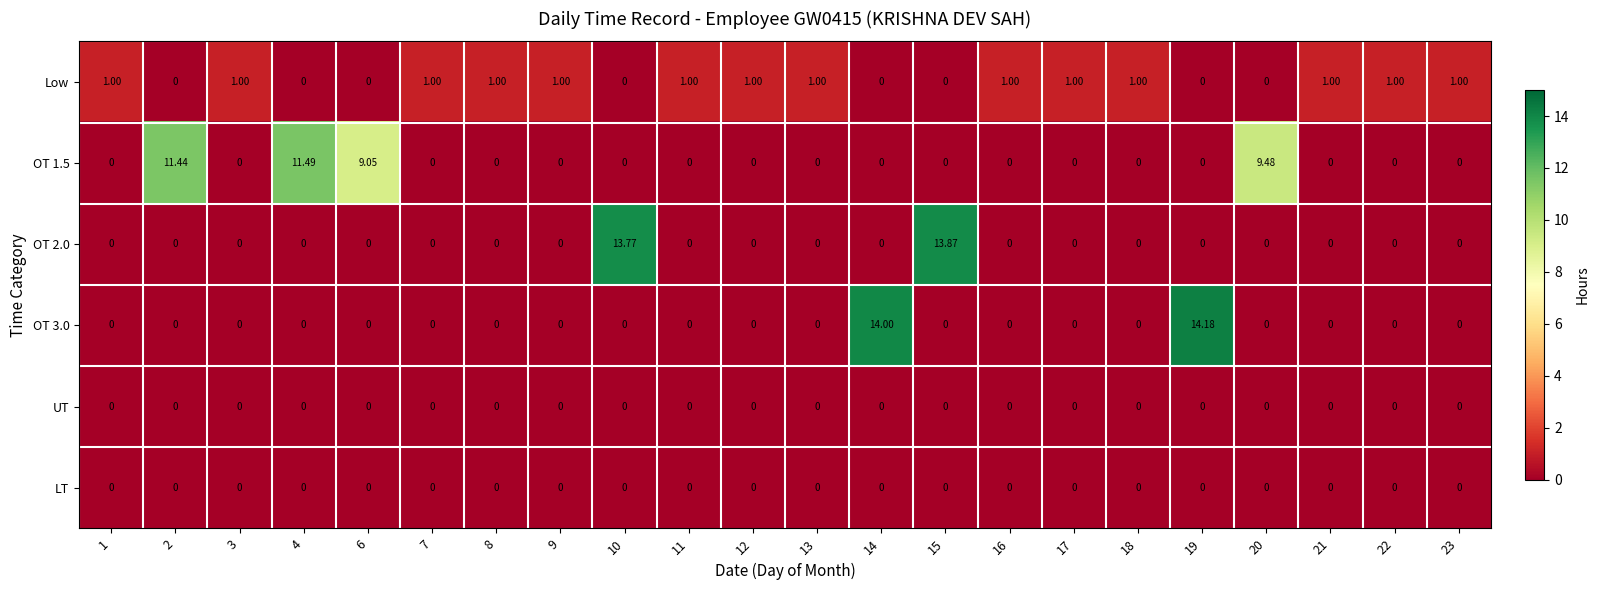

How many categories are shown in the chart?

22